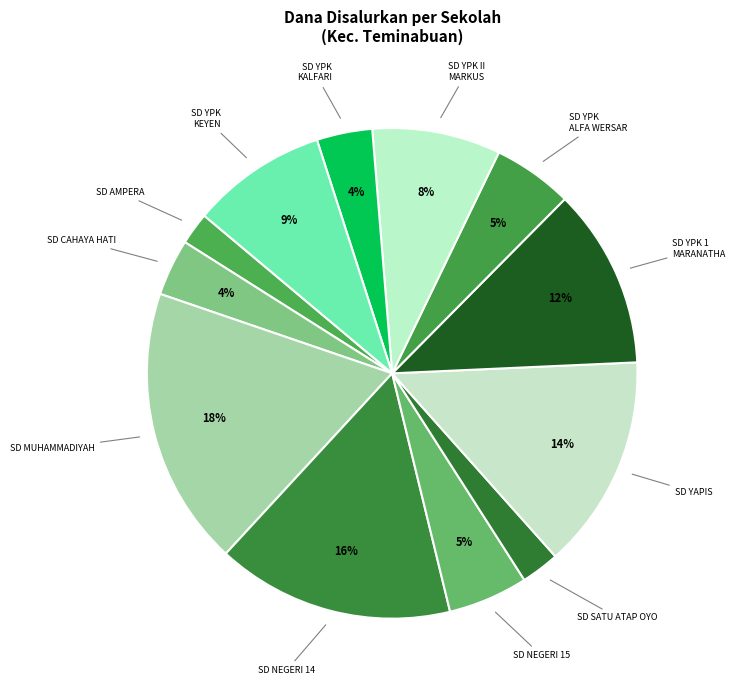

Count the number of slices in the pie.

12